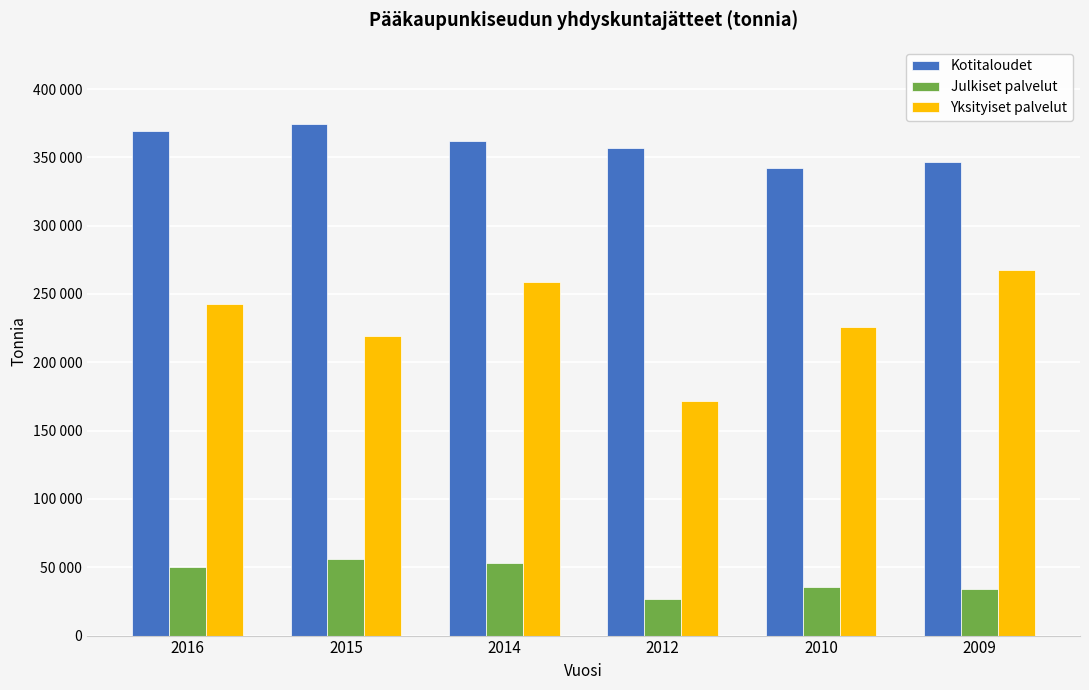

Reading left to right, extract all data points from this chart.

Kotitaloudet: 369140	374720	361930	357120	342270	346890
Julkiset palvelut: 50240	55760	53210	26590	35660	34150
Yksityiset palvelut: 242930	219280	258520	171400	226000	267800